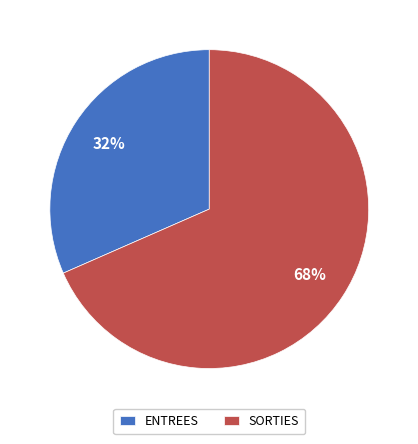

Which has a higher value, SORTIES or ENTREES?

SORTIES